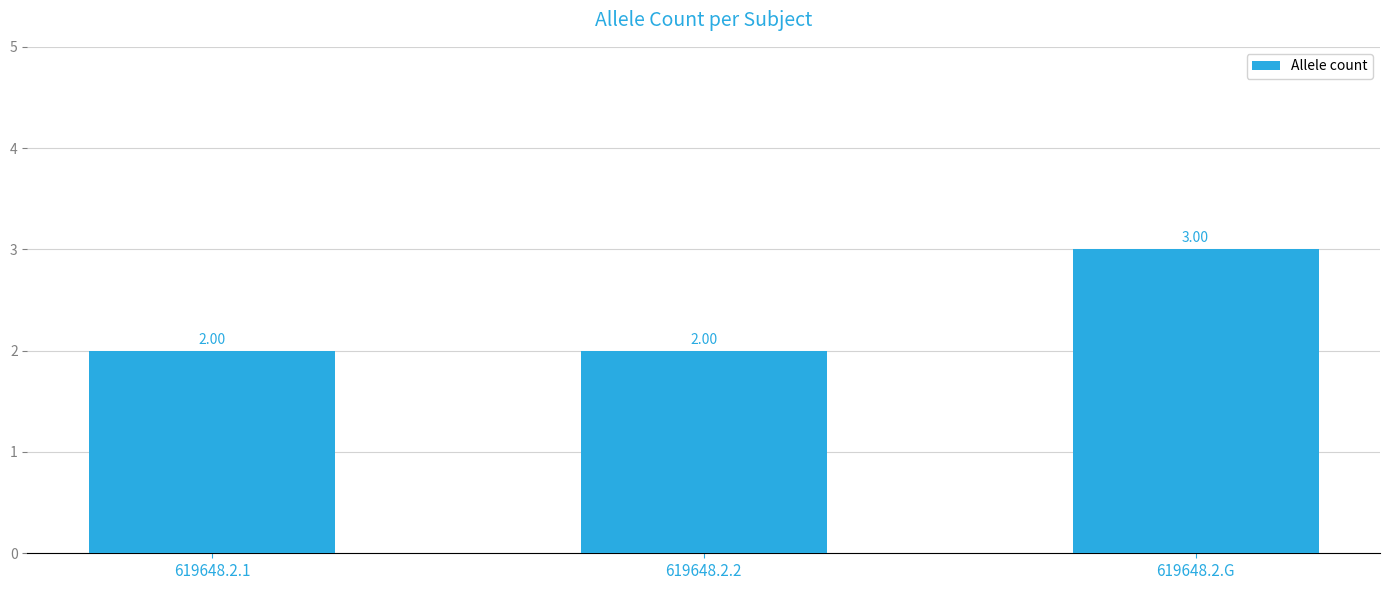

The value at 619648.2.2 is 2. True or false?

True